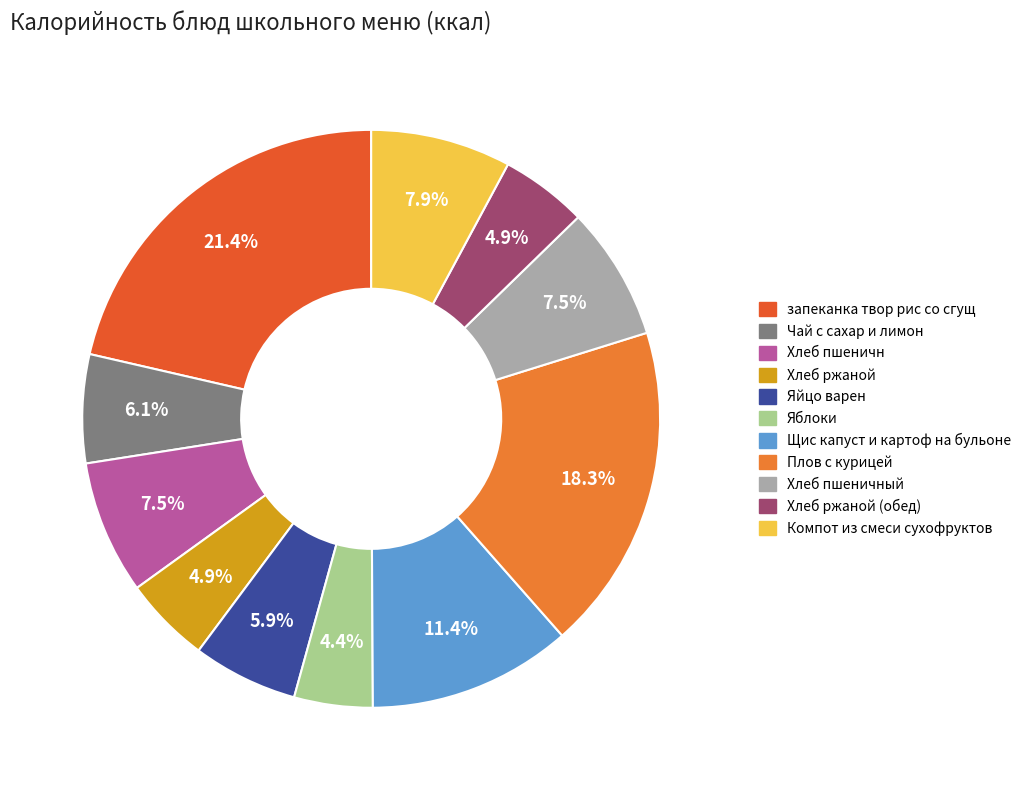

How many segments does this pie chart have?

11